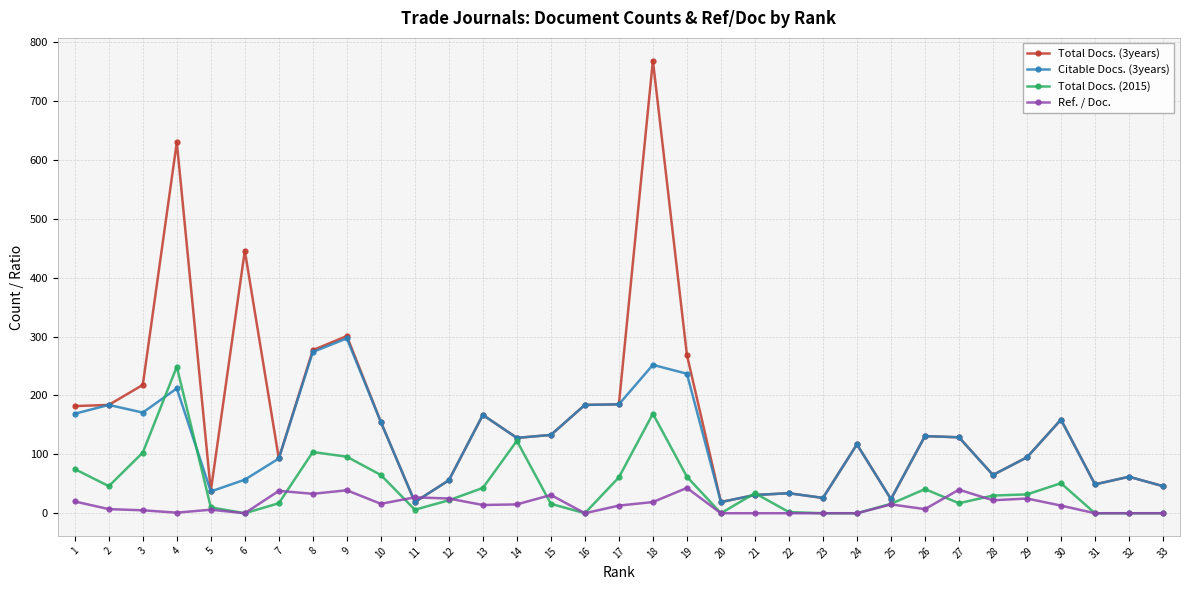

What is the difference between the maximum and minimum values in the Ref. / Doc. series?

43